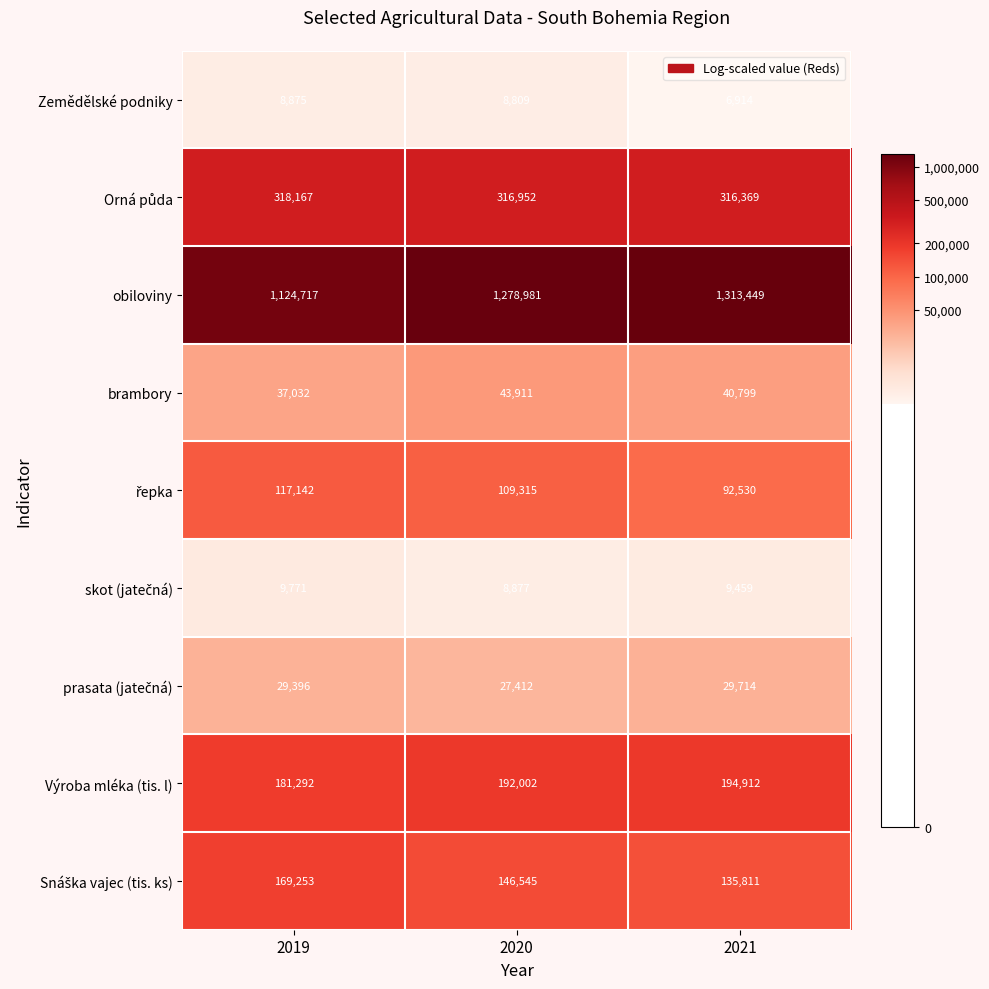

The brambory series shows 20729 at 2021. True or false?

False